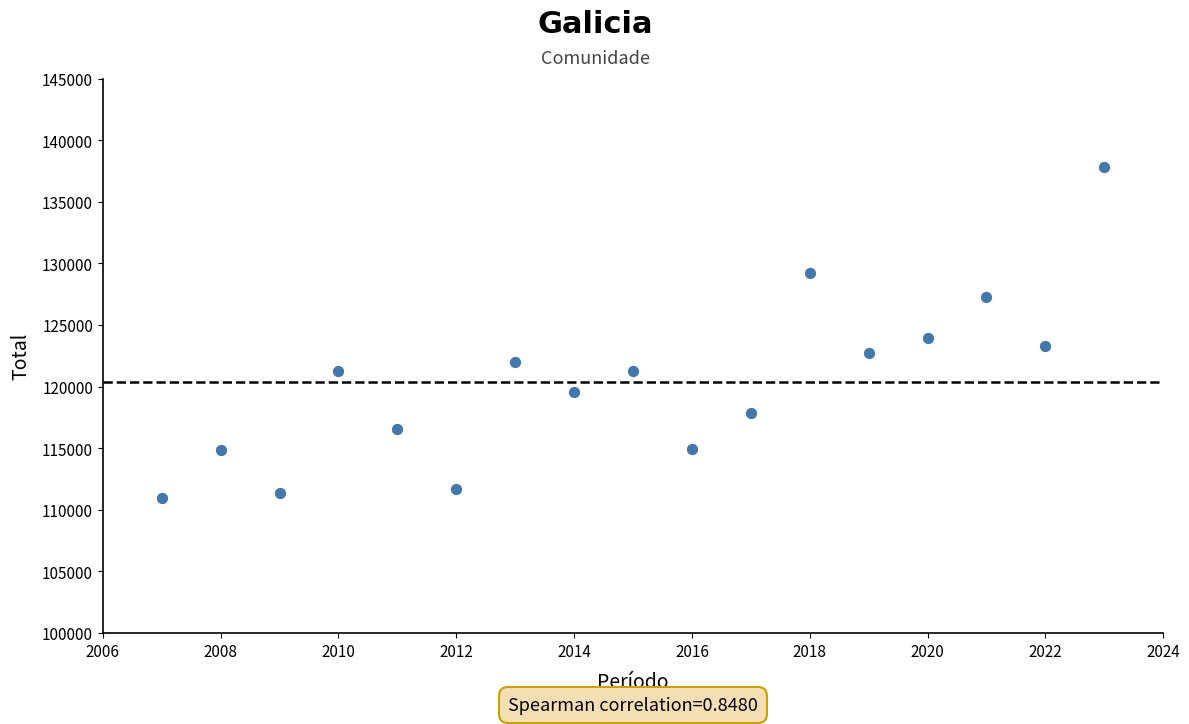

What Y value in the scatter plot is closest to 124364?

123904